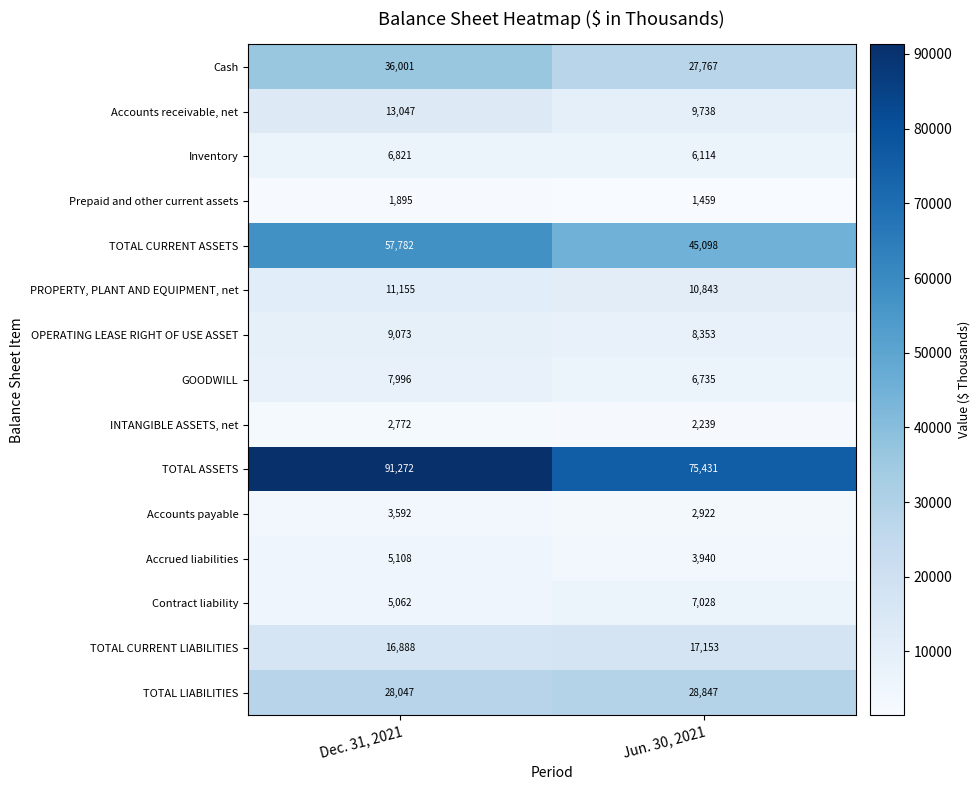

Reading left to right, transcribe all the data shown in this chart.

Cash: Dec. 31, 2021=36001	Jun. 30, 2021=27767
Accounts receivable, net: Dec. 31, 2021=13047	Jun. 30, 2021=9738
Inventory: Dec. 31, 2021=6821	Jun. 30, 2021=6114
Prepaid and other current assets: Dec. 31, 2021=1895	Jun. 30, 2021=1459
TOTAL CURRENT ASSETS: Dec. 31, 2021=57782	Jun. 30, 2021=45098
PROPERTY, PLANT AND EQUIPMENT, net: Dec. 31, 2021=11155	Jun. 30, 2021=10843
OPERATING LEASE RIGHT OF USE ASSET: Dec. 31, 2021=9073	Jun. 30, 2021=8353
GOODWILL: Dec. 31, 2021=7996	Jun. 30, 2021=6735
INTANGIBLE ASSETS, net: Dec. 31, 2021=2772	Jun. 30, 2021=2239
TOTAL ASSETS: Dec. 31, 2021=91272	Jun. 30, 2021=75431
Accounts payable: Dec. 31, 2021=3592	Jun. 30, 2021=2922
Accrued liabilities: Dec. 31, 2021=5108	Jun. 30, 2021=3940
Contract liability: Dec. 31, 2021=5062	Jun. 30, 2021=7028
TOTAL CURRENT LIABILITIES: Dec. 31, 2021=16888	Jun. 30, 2021=17153
TOTAL LIABILITIES: Dec. 31, 2021=28047	Jun. 30, 2021=28847